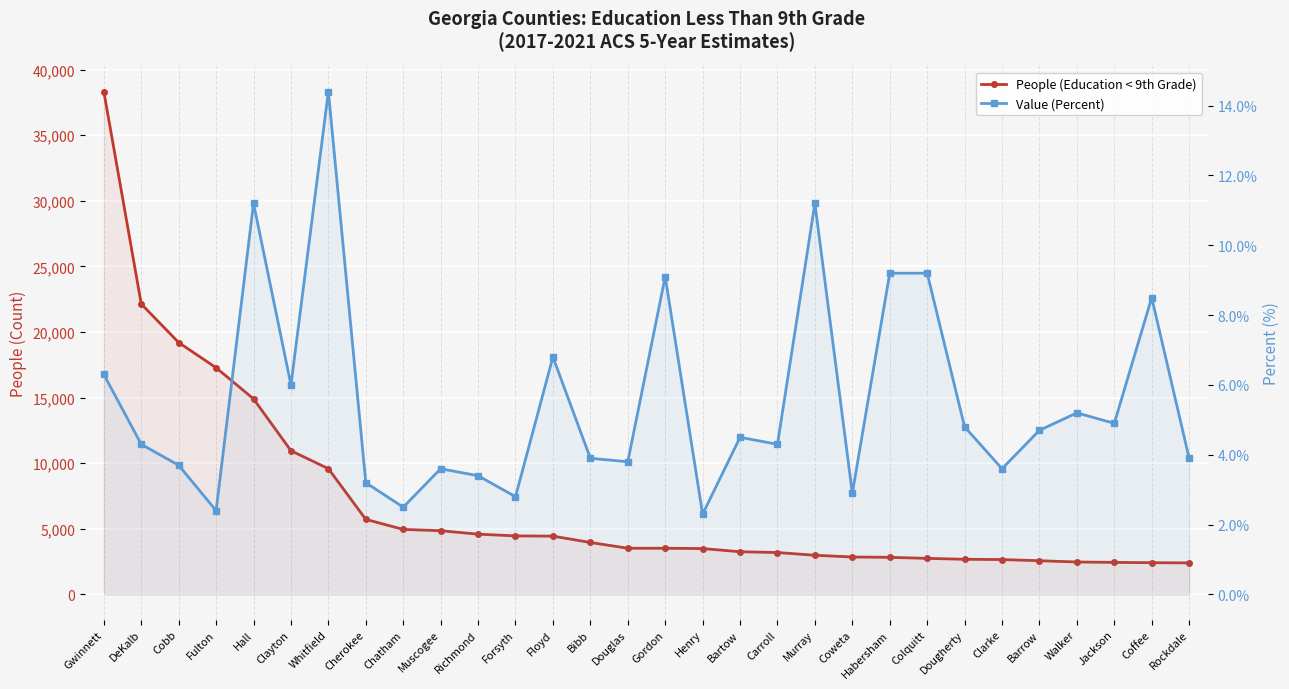

What is the highest value of the Value (Percent) series?

14.4